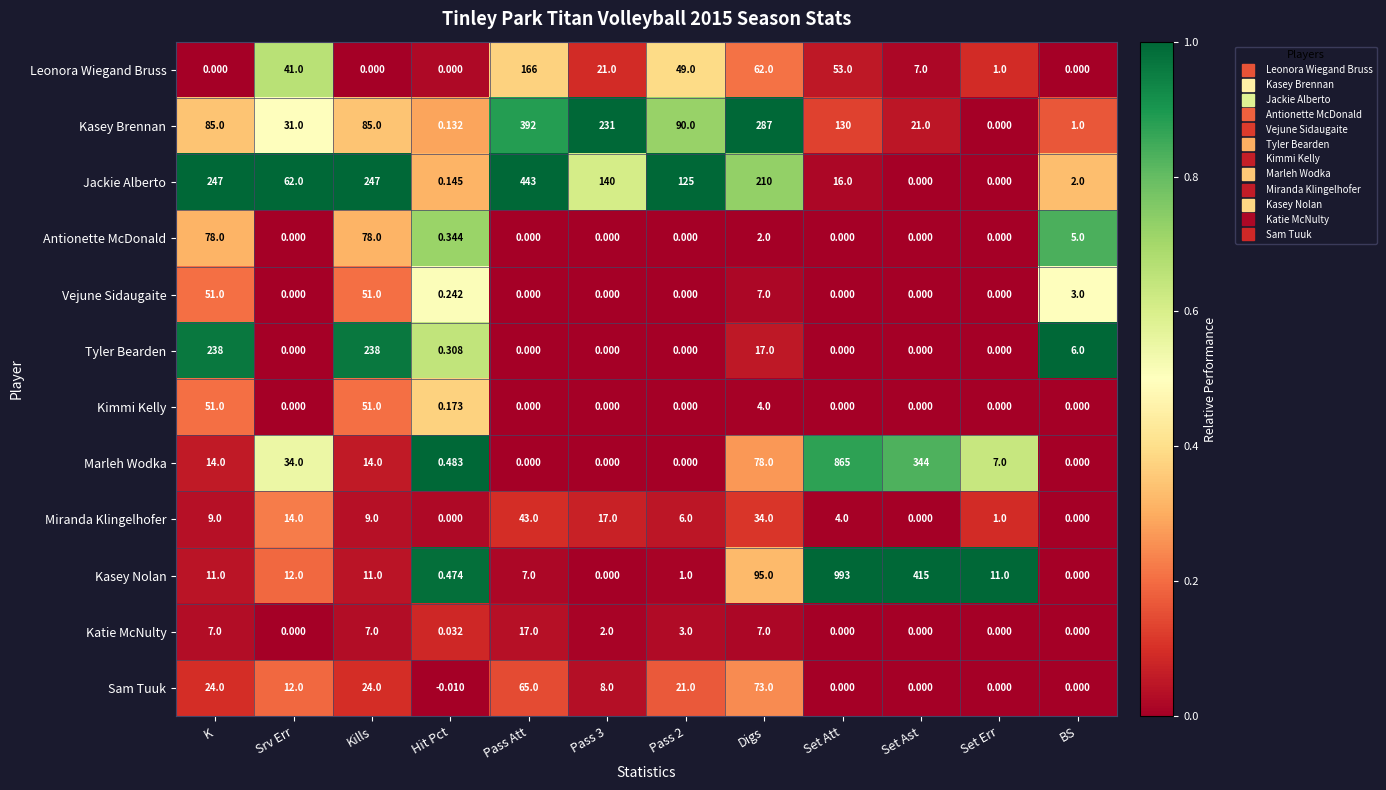

Which series has the largest range (max minus min)?

Kasey Nolan